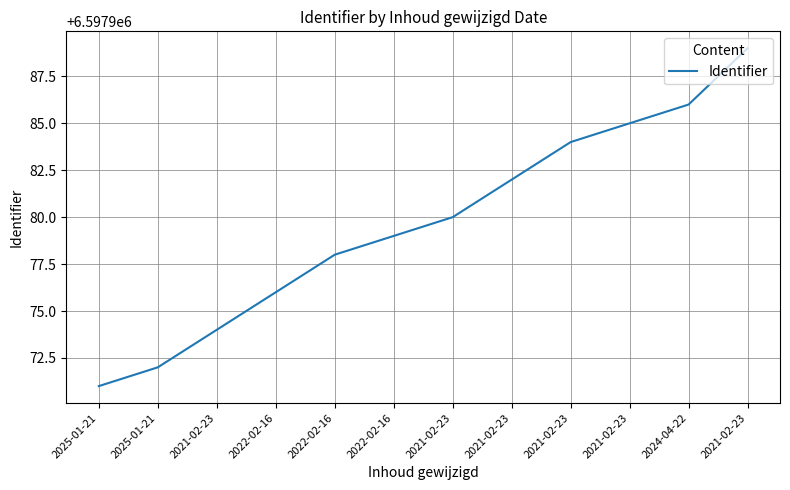

Approximately how many times larger is the value at 2022-02-16 compared to 2021-02-23?

1.0